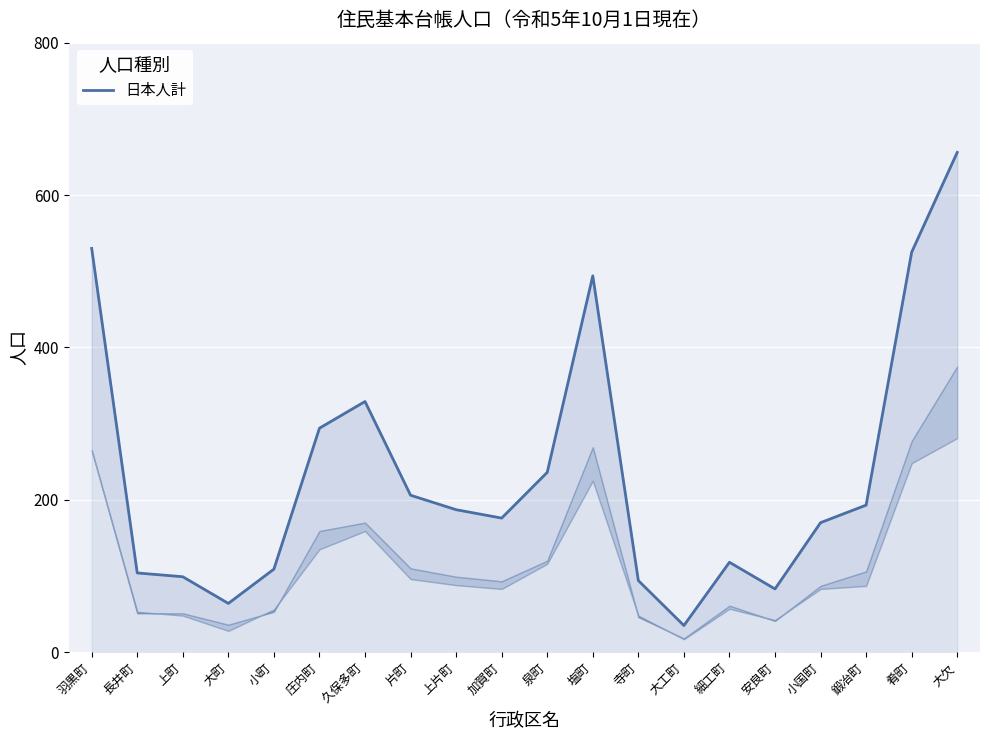

Which category has the lowest value across all series?

大工町